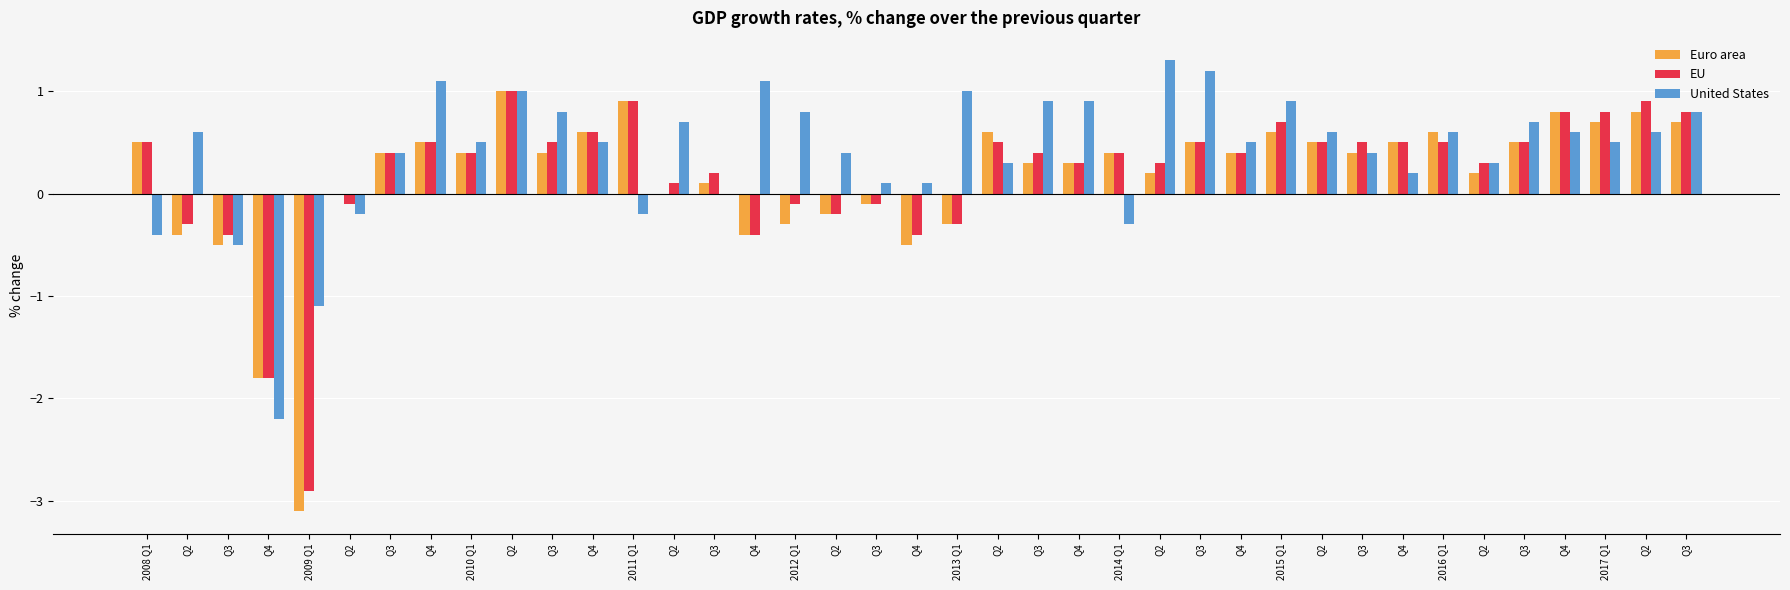

Count the number of categories in the chart.

39